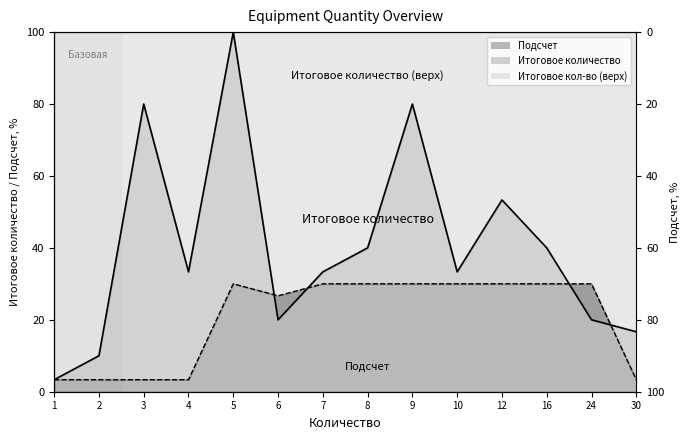

What is the minimum value for Подсчет?

3.3